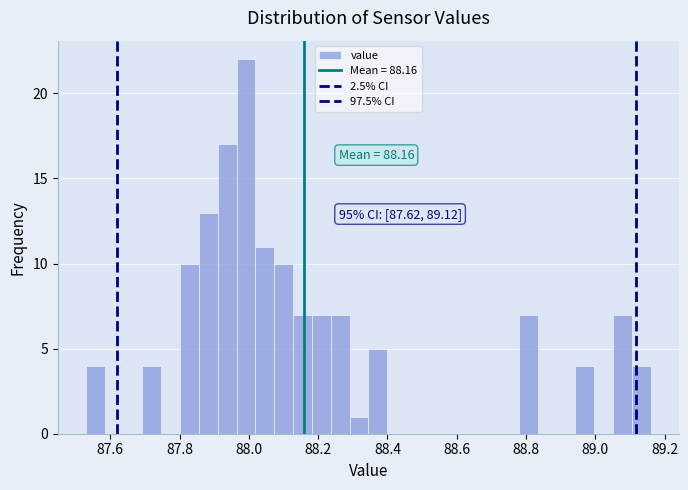

Read against the x-axis, roughly where is the centre of the tallest bar?

88.00